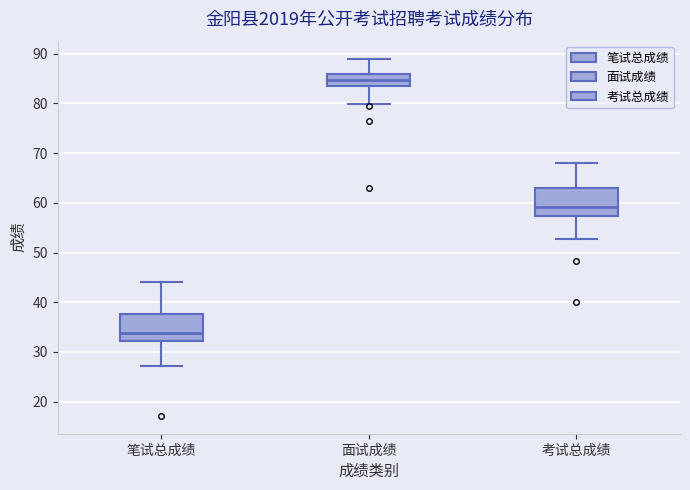

Where is the lower edge of the box for 考试总成绩 on the y-axis? The values are not printed on the chart, so give them approximately, as read against the axis.

57